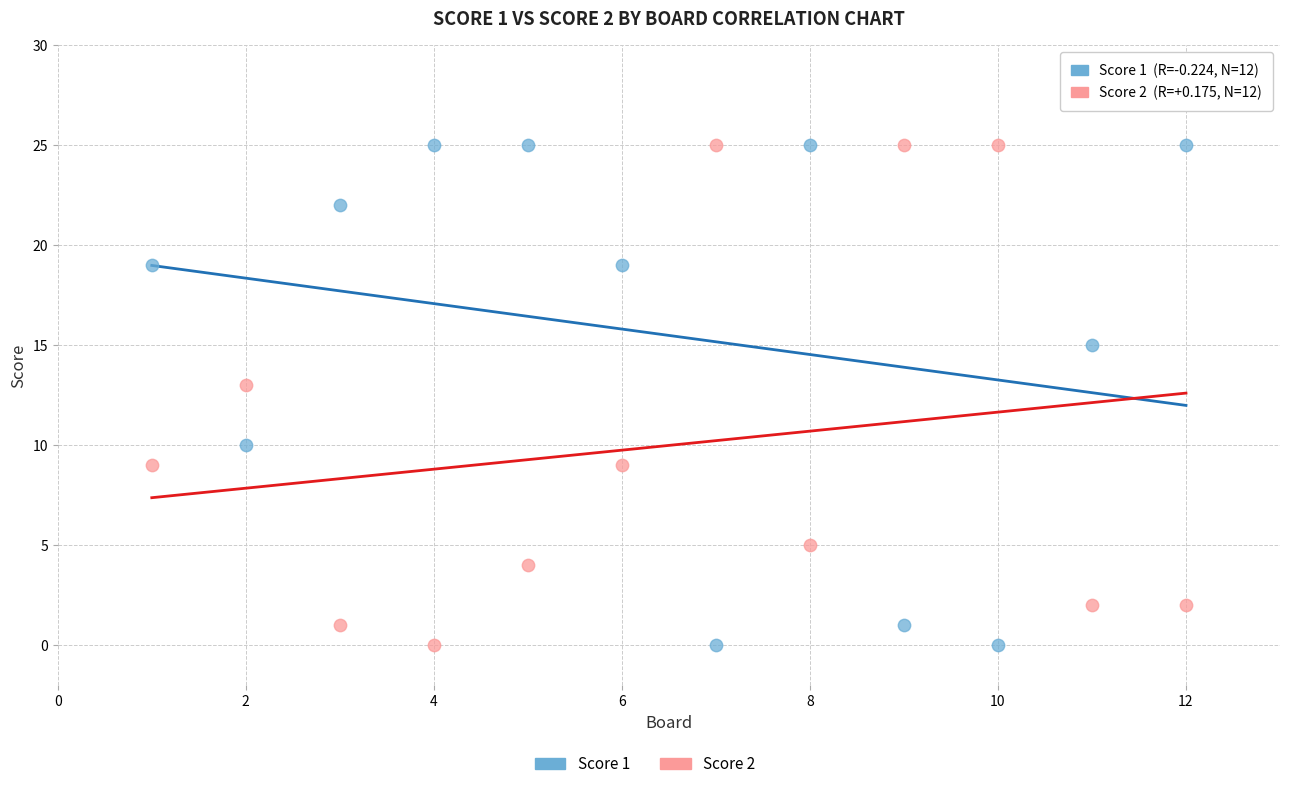

Across all series, what Y value is closest to 12?

13